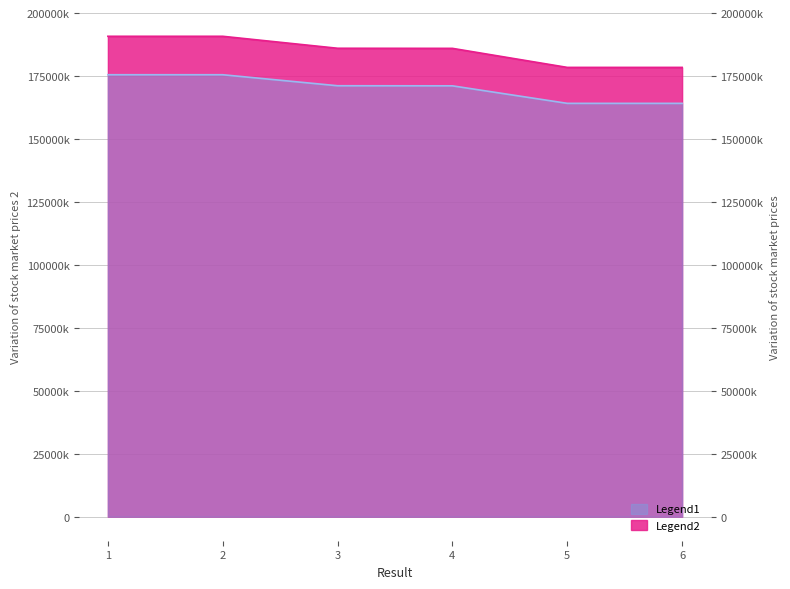

How many series are shown in this chart?

2